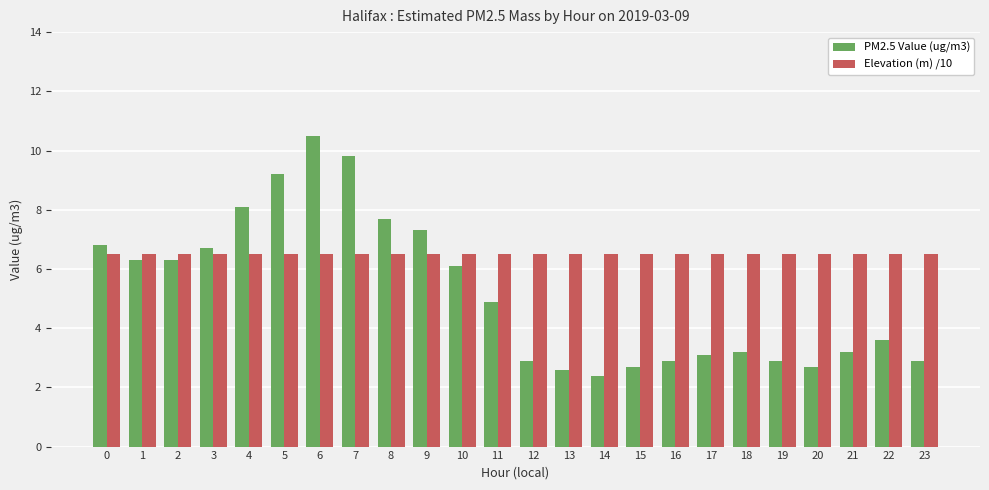

The value of PM2.5 Value (ug/m3) at 20 is 3.7. True or false?

False